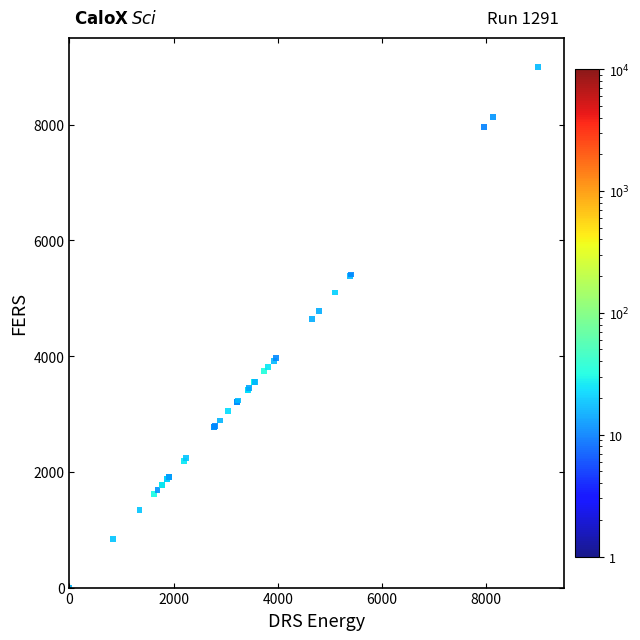

What Y value in the scatter plot is closest to 4500?

4649.0